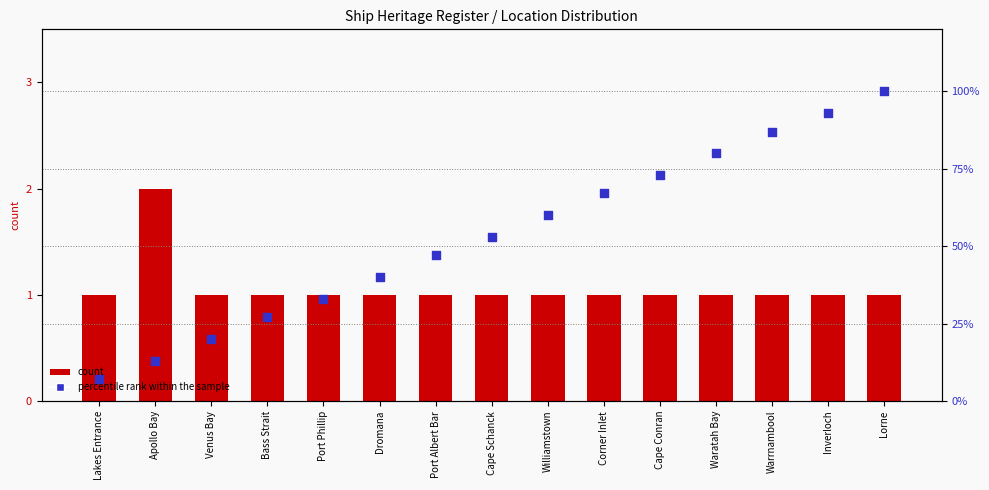

Which series has the largest Y range (max minus min)?

percentile rank within the sample